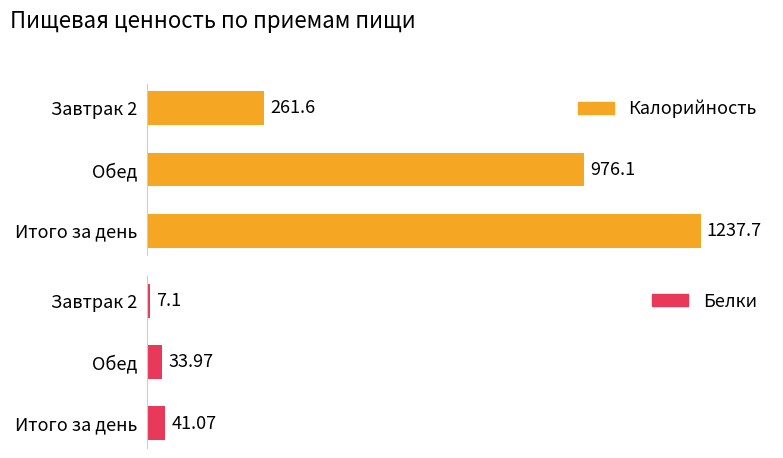

What is the difference between the Белки values at Обед and Завтрак 2?

26.9